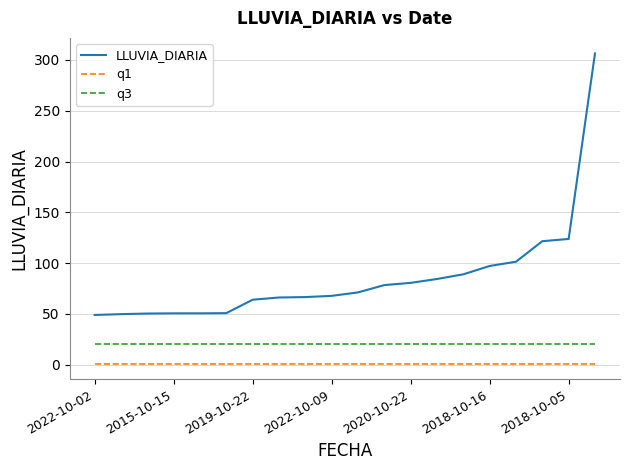

What is the lowest value of the LLUVIA_DIARIA series?

49.0